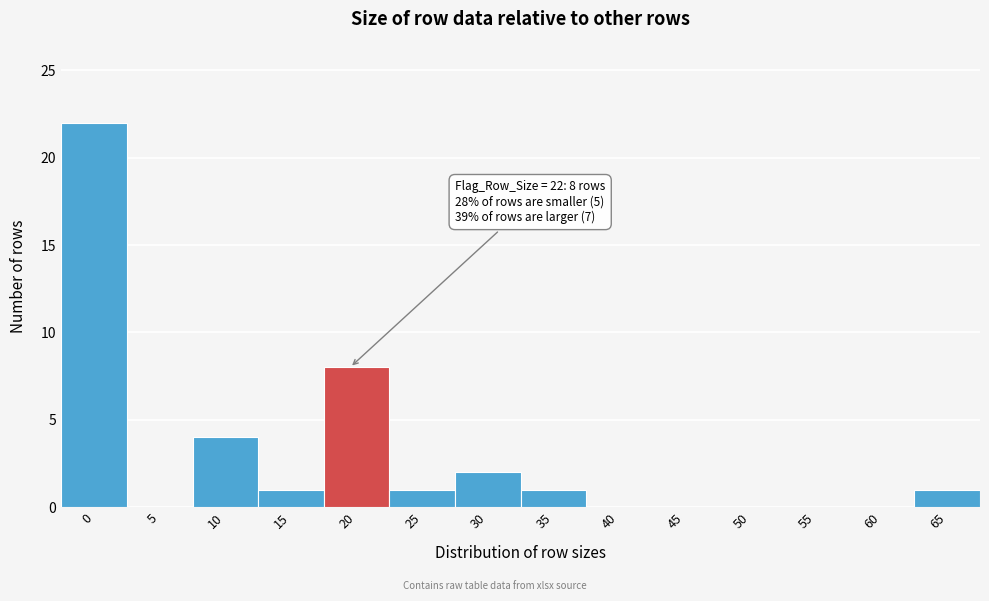

Reading left to right, what are all the values shown in this chart?

0=22	5=0	10=4	15=1	20=8	25=1	30=2	35=1	40=0	45=0	50=0	55=0	60=0	65=1